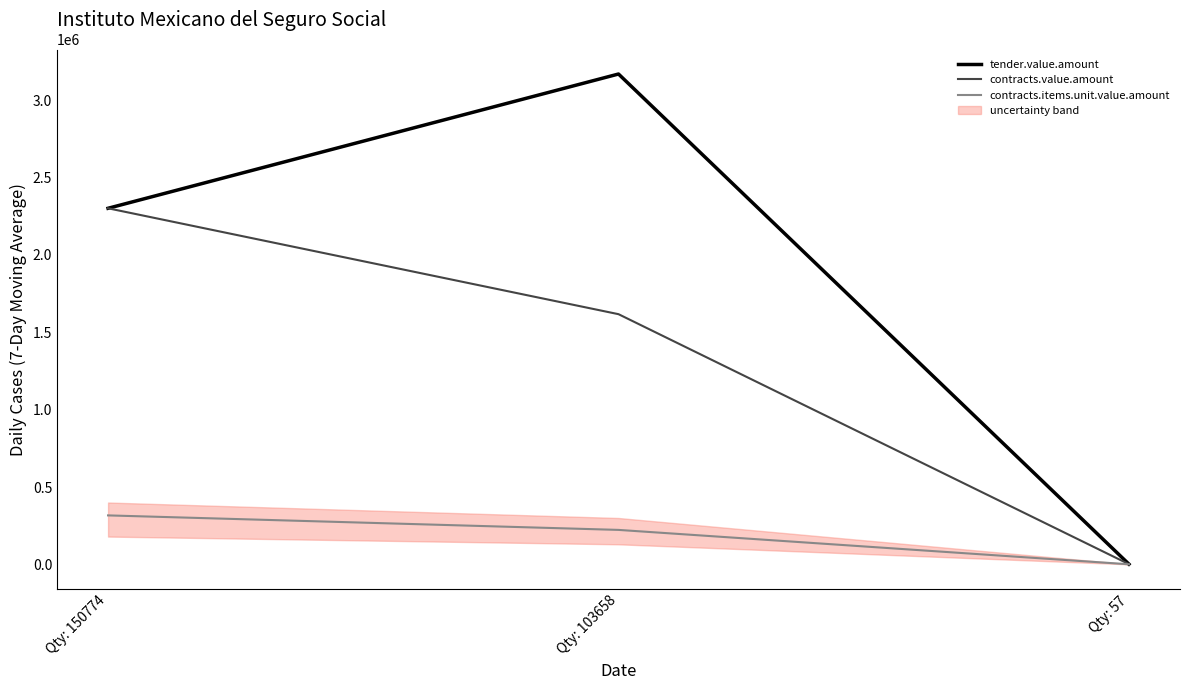

List the series in order of their overall mean, highest first.

tender.value.amount, contracts.value.amount, contracts.items.unit.value.amount